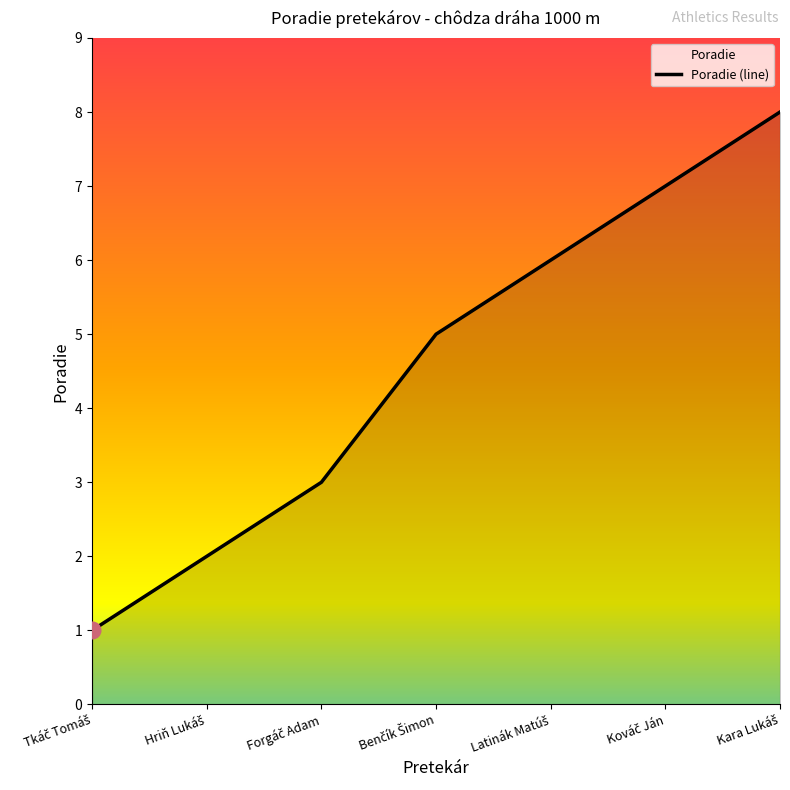

How many data points does each series have?

7